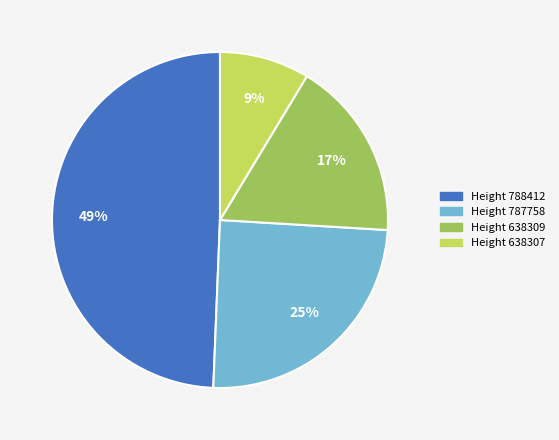

Is there any slice that represents more than half of the pie?

No